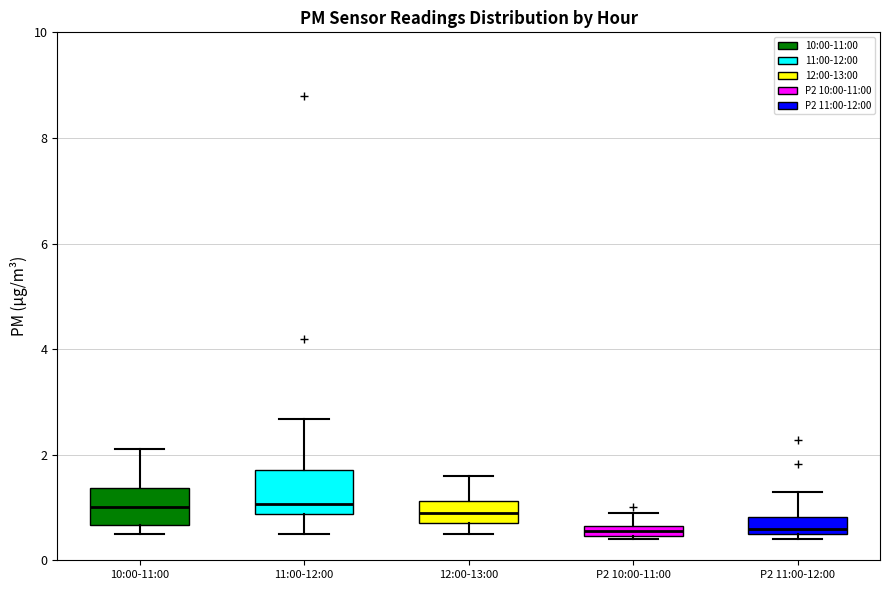

Where is the upper edge of the box for P2 10:00-11:00 on the y-axis? The values are not printed on the chart, so give them approximately, as read against the axis.

0.6